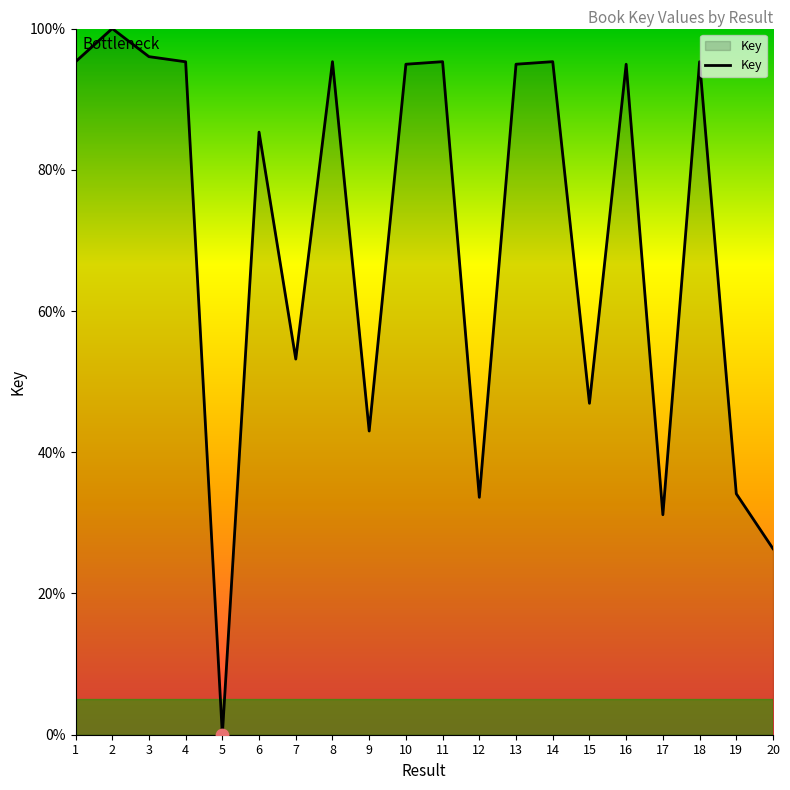

What is the change in value from 16 to 18?

+0.4